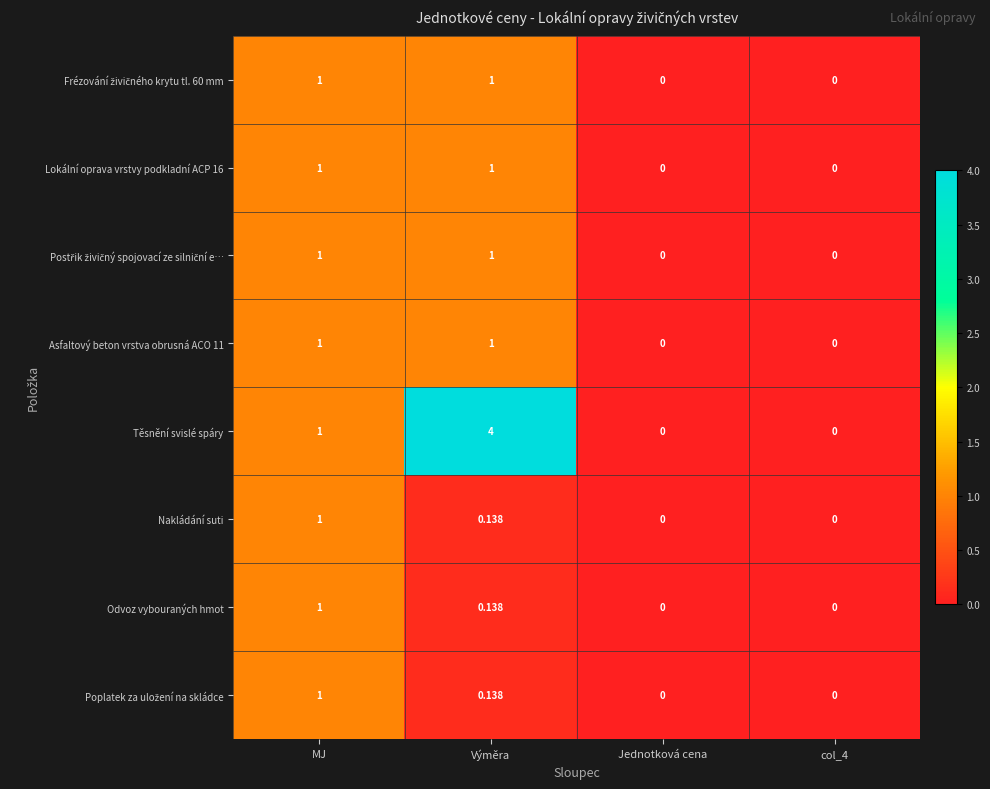

At which category is the sum across all series the highest?

Výměra